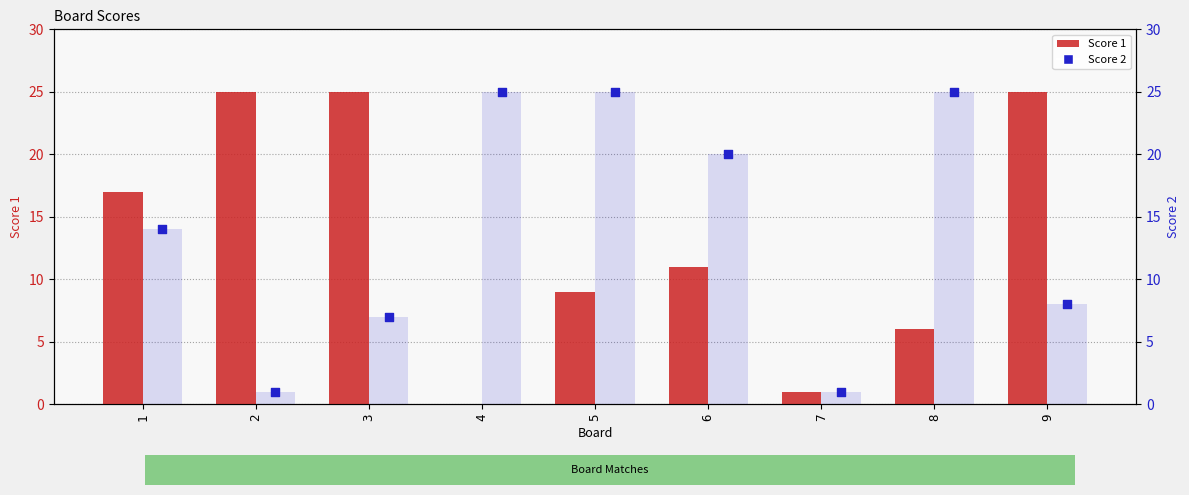

Which series contains the highest Y value?

Score 1